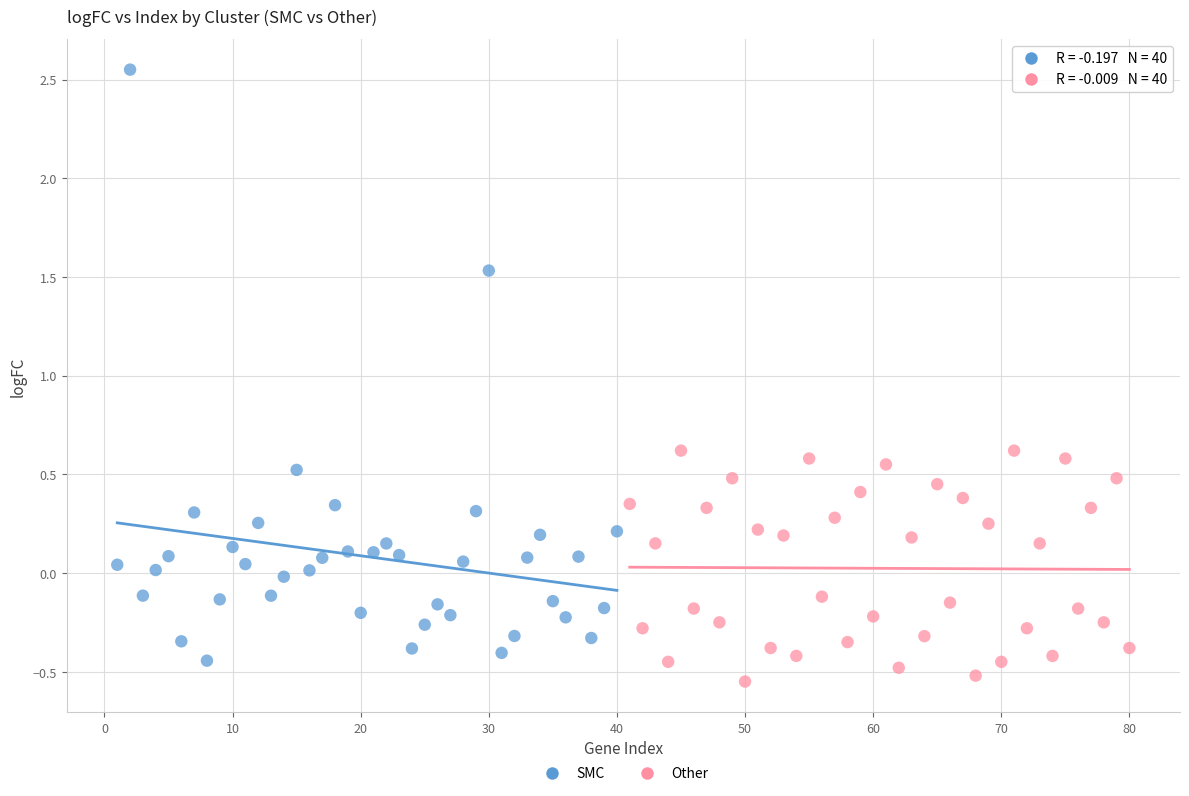

Which series contains the lowest Y value?

Other